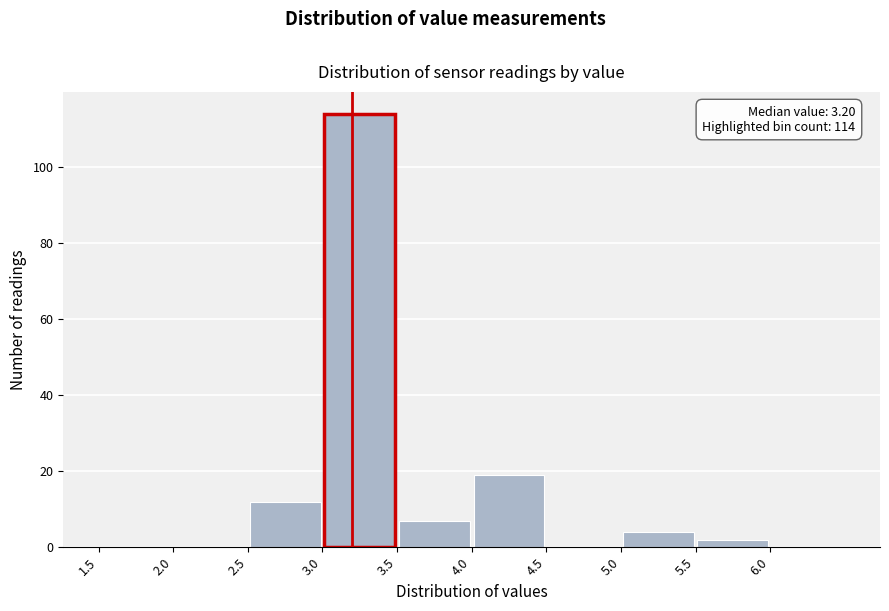

Over which range of the x-axis is the bar tallest?

3.0 to 3.5